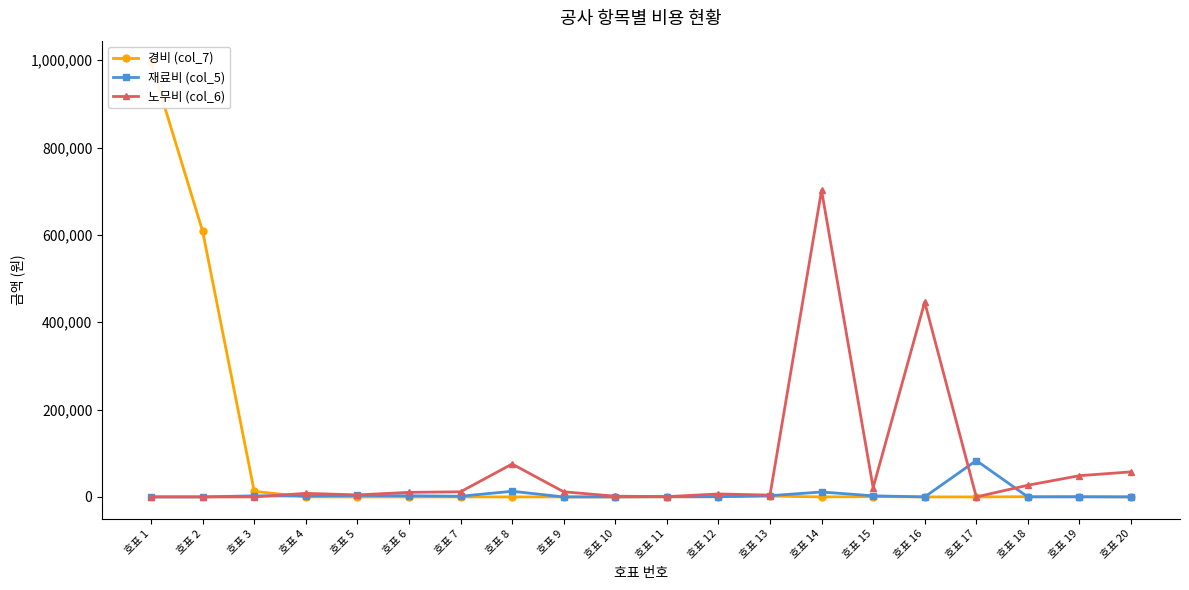

List the labels in order of 노무비 (col_6) value, smallest first.

호표 1, 호표 2, 호표 3, 호표 17, 호표 11, 호표 10, 호표 13, 호표 5, 호표 12, 호표 4, 호표 6, 호표 7, 호표 9, 호표 15, 호표 18, 호표 19, 호표 20, 호표 8, 호표 16, 호표 14